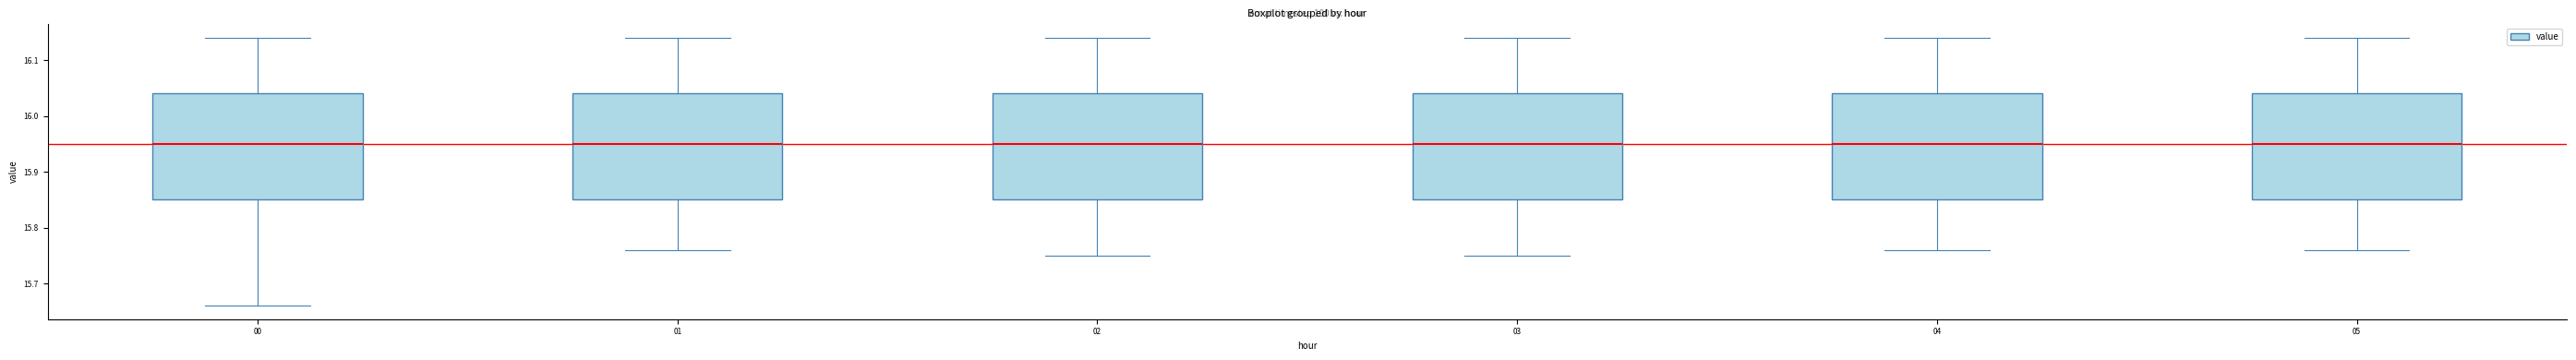

Where is the lower edge of the box at x = 03 on the y-axis? The values are not printed on the chart, so give them approximately, as read against the axis.

15.85